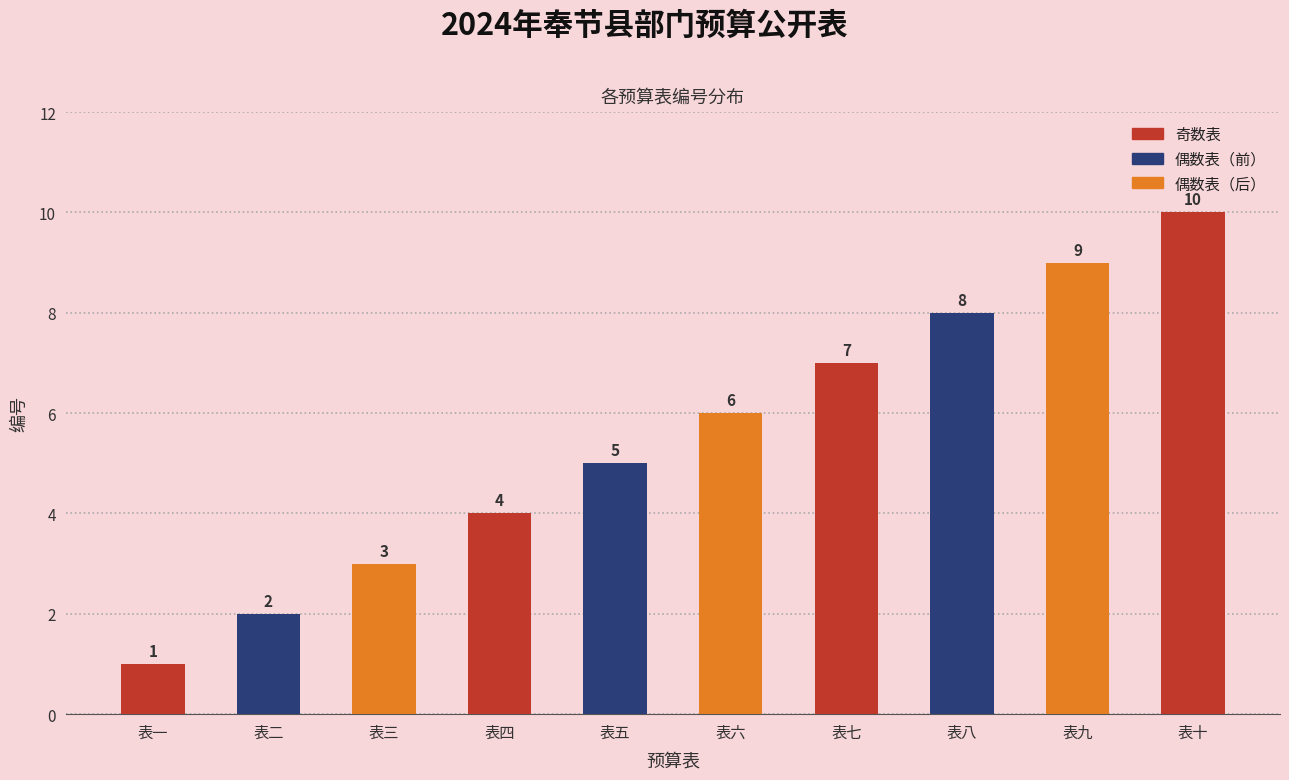

What is the value of the 8th bar from the left?

8